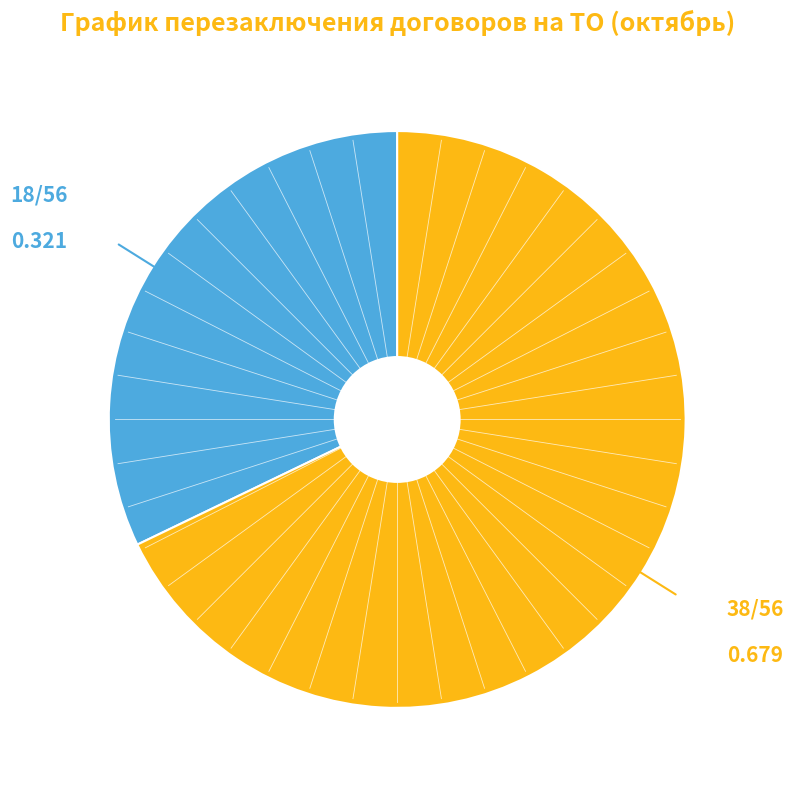

Is there any slice that represents more than half of the pie?

Yes